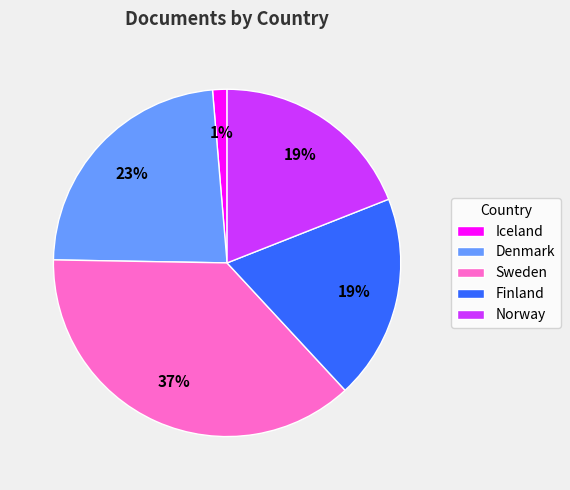

Which slice is the smallest?

Iceland